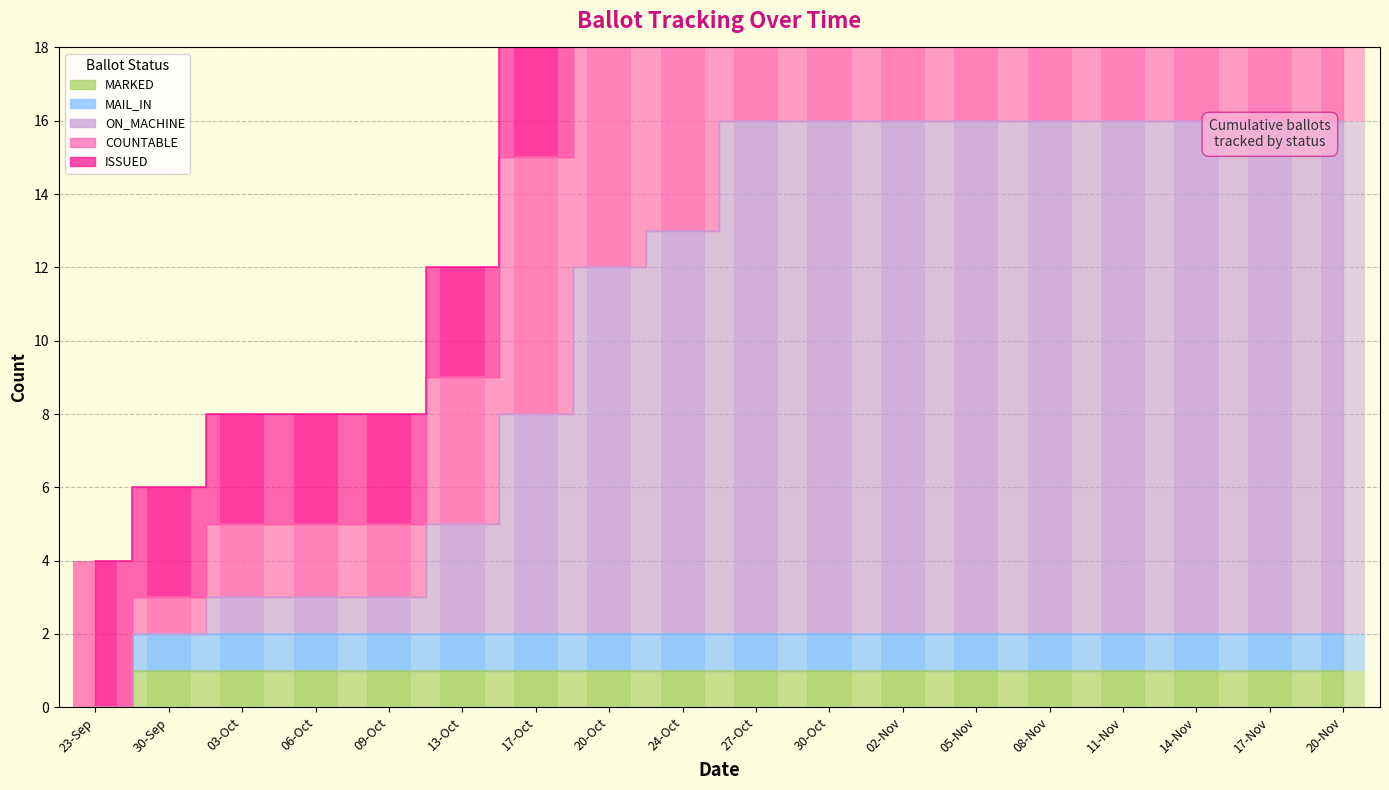

What is the difference between the second highest and minimum values in the ON_MACHINE series?

14